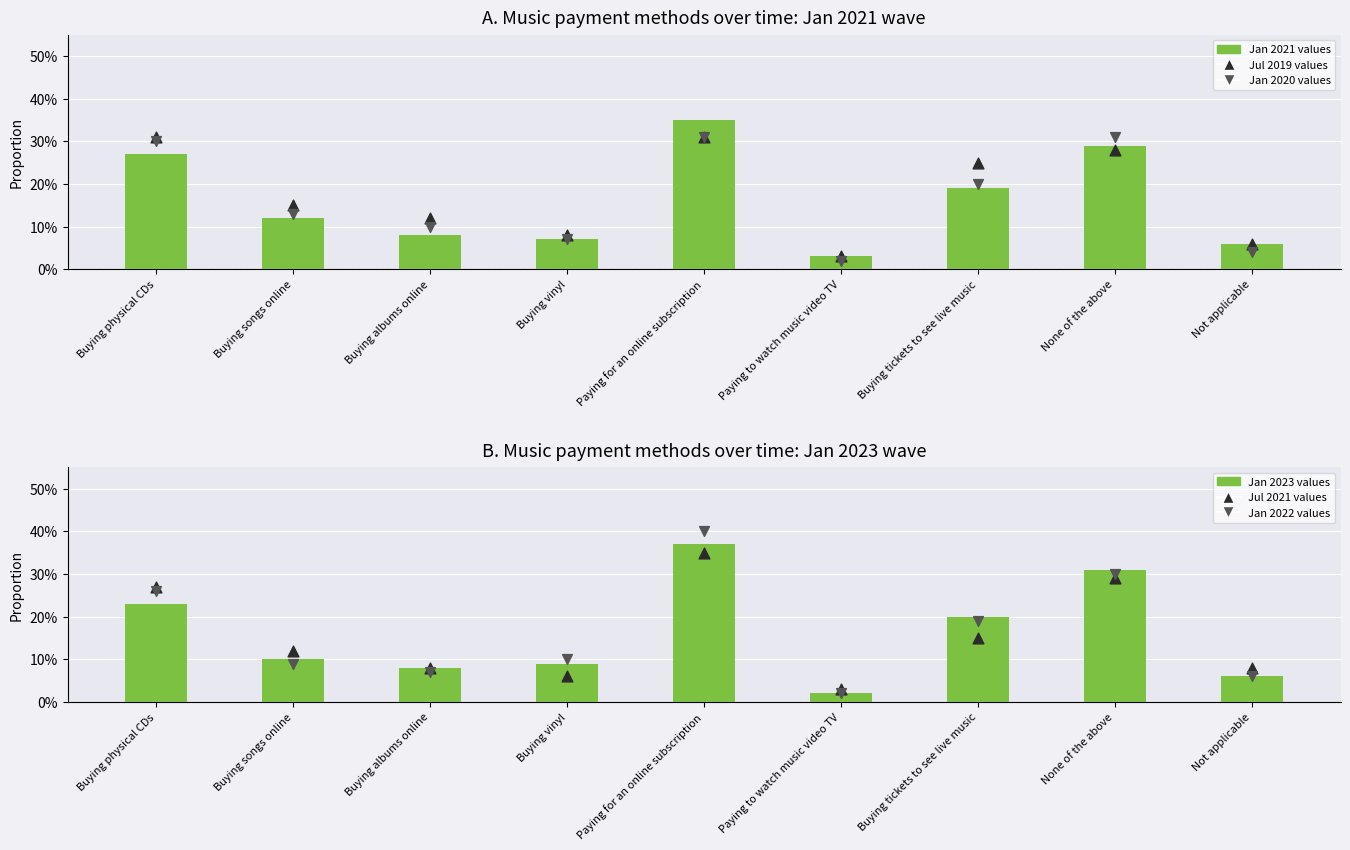

Which series contains the lowest Y value?

Jan 2020 (marker)